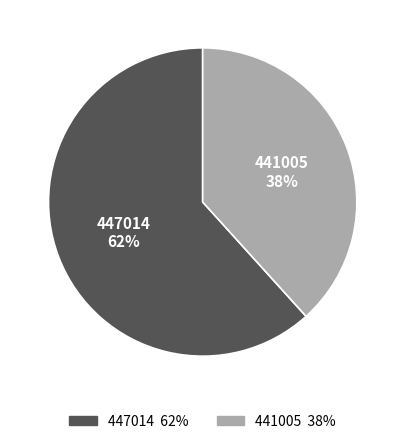

To the nearest percent, what is the combined percentage of 441005 and 447014?

100%